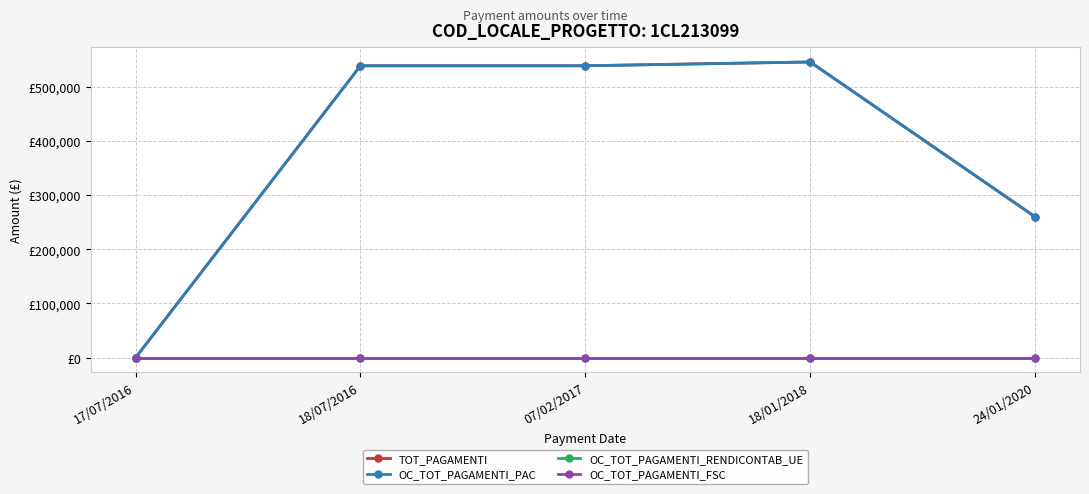

Where is OC_TOT_PAGAMENTI_PAC nearest to the value 272748?

24/01/2020